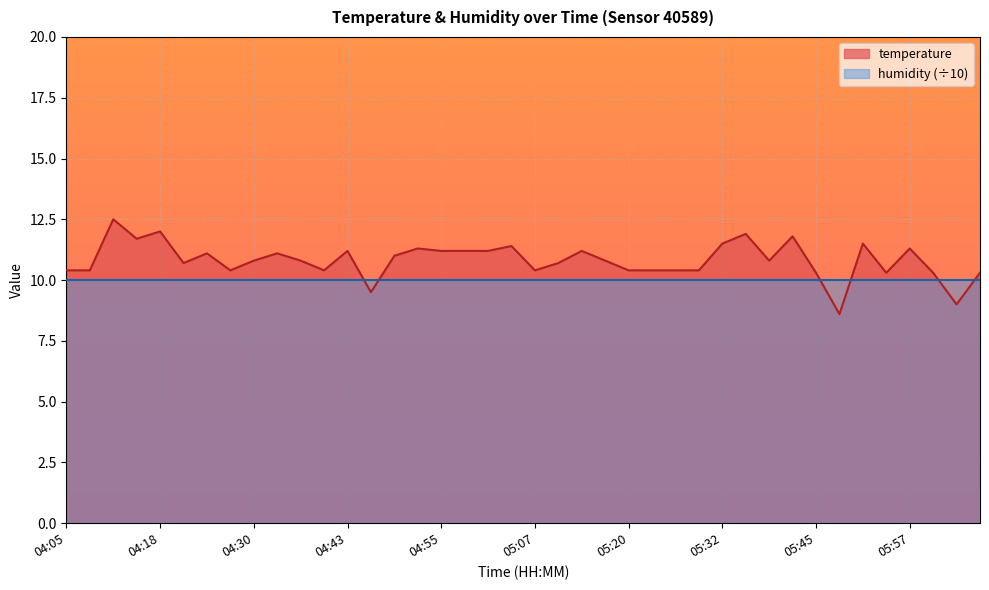

What is the average value?

10.8